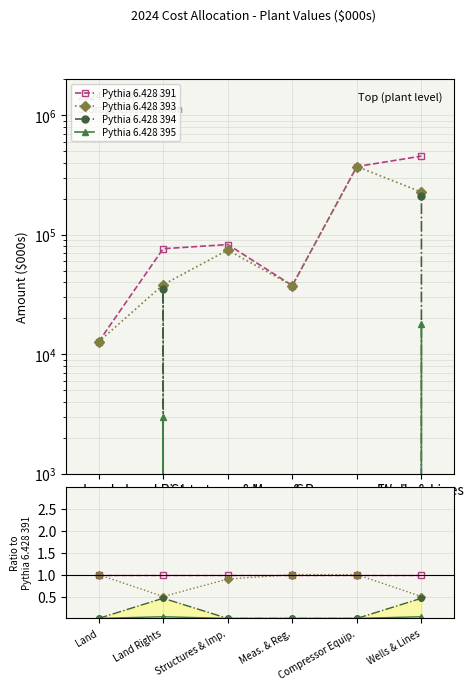

Reading left to right, list all the values displayed in this chart.

Pythia 6.428 391: Land=1.0	Land Rights=1.0	Structures & Imp.=1.0	Meas. & Reg.=1.0	Compressor Equip.=1.0	Wells & Lines=1.0
Pythia 6.428 393: Land=1.0	Land Rights=0.5	Structures & Imp.=0.9	Meas. & Reg.=1.0	Compressor Equip.=1.0	Wells & Lines=0.5
Pythia 6.428 394: Land=0.0	Land Rights=0.5	Structures & Imp.=0.0	Meas. & Reg.=0.0	Compressor Equip.=0.0	Wells & Lines=0.5
Pythia 6.428 395: Land=0.0	Land Rights=0.0	Structures & Imp.=0.0	Meas. & Reg.=0.0	Compressor Equip.=0.0	Wells & Lines=0.0